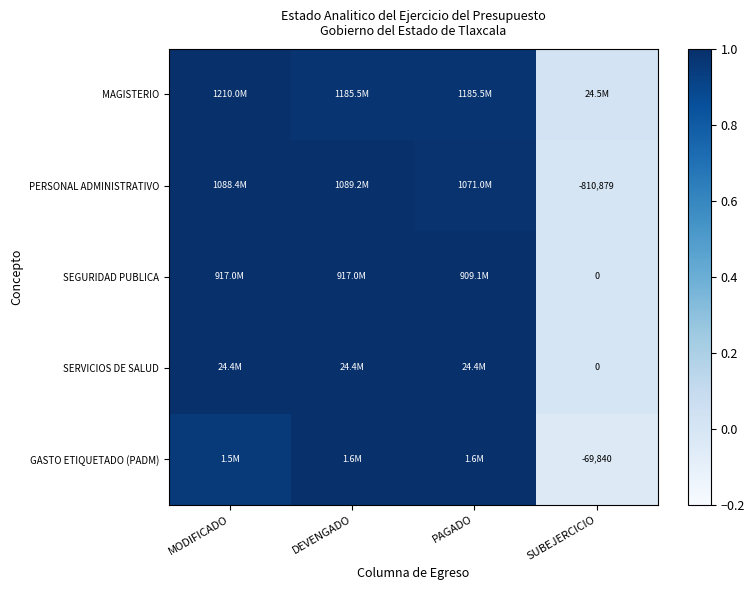

At which category does the chart reach its minimum across all series?

SUBEJERCICIO